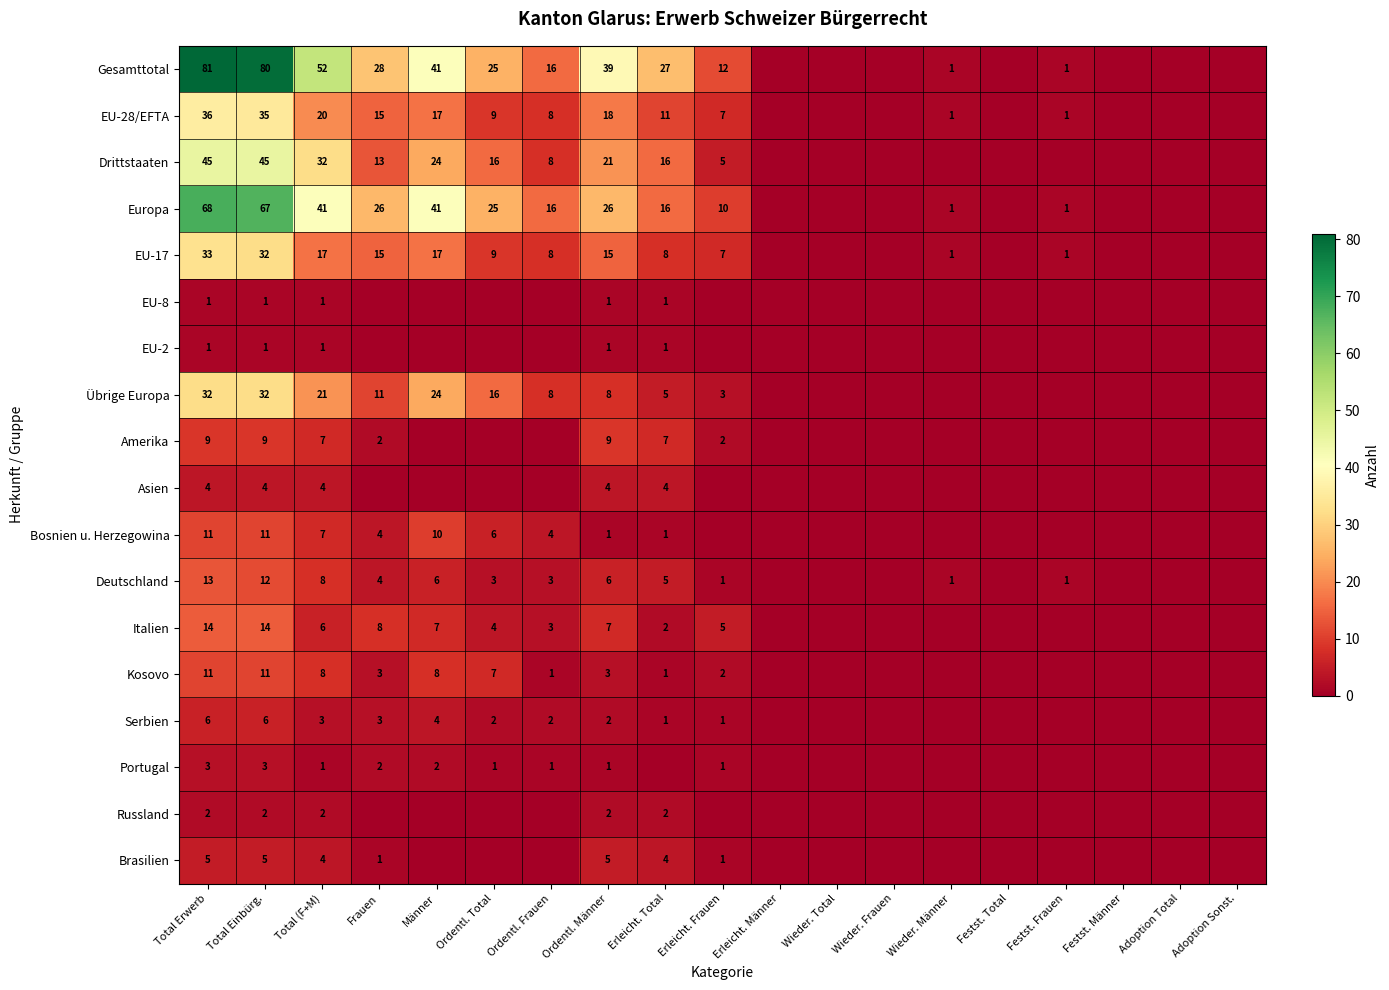

The Brasilien series shows 4 at Erleicht. Total. True or false?

True